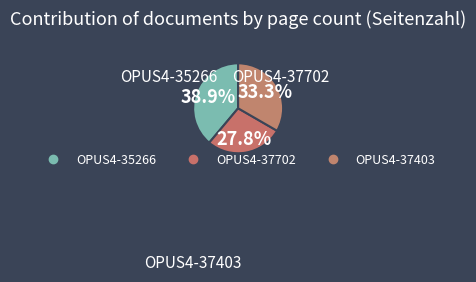

Rank the categories by value from lowest to highest.

OPUS4-37702, OPUS4-37403, OPUS4-35266